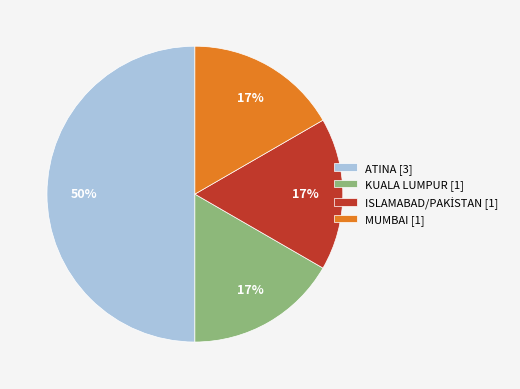

Which has a higher value, ATINA or KUALA LUMPUR?

ATINA